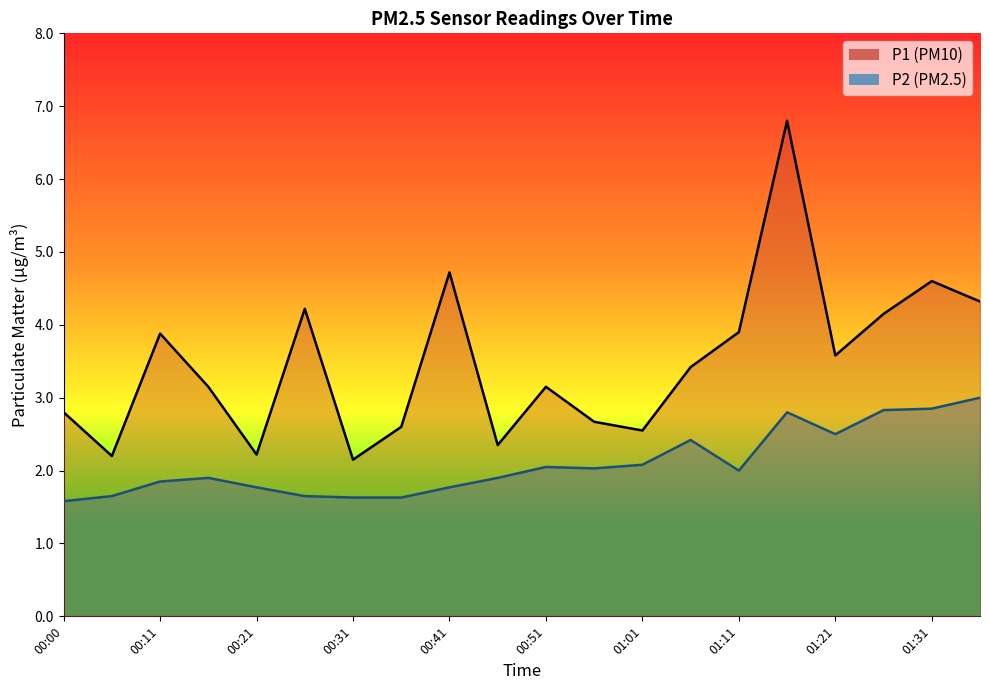

Is it true that P2 equals 3.1 at 00:21?

False